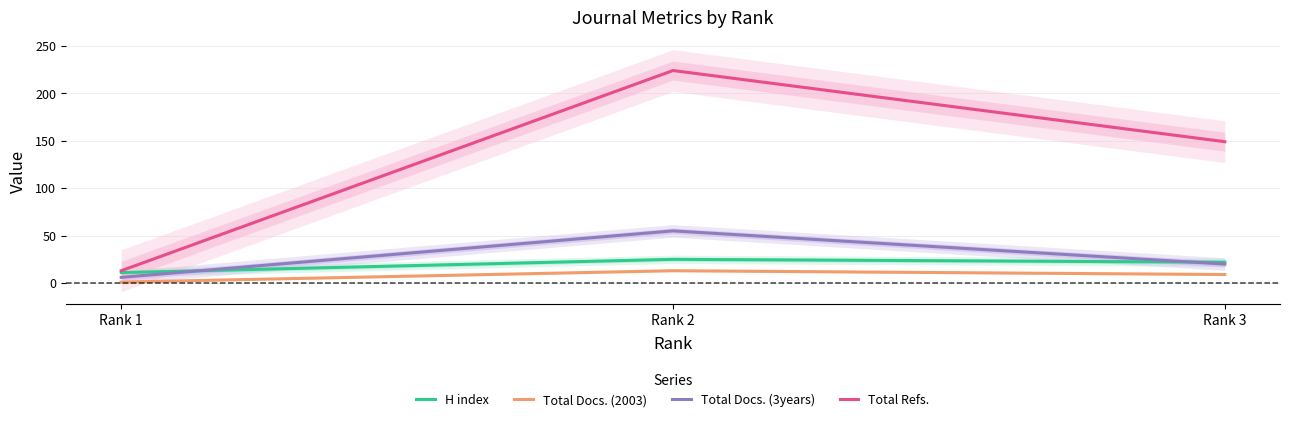

Which has a higher value, Rank 1 or Rank 3?

Rank 3